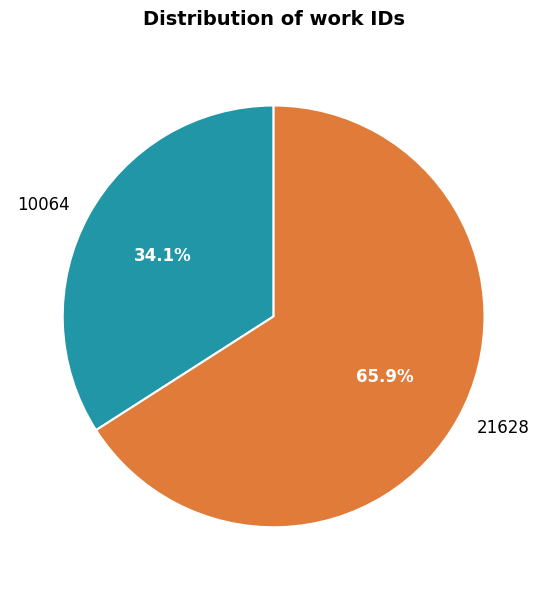

Is it true that 21628 is 76% of the pie?

False